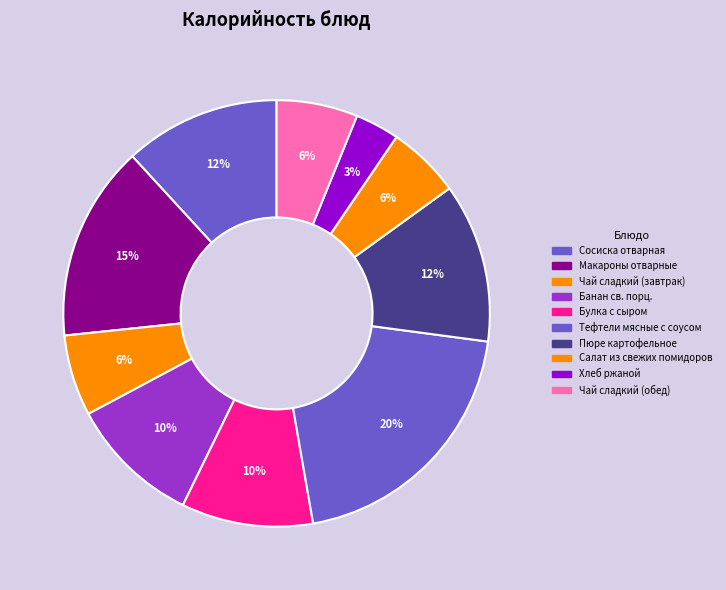

What is the ratio of the value at Пюре картофельное to the value at Чай сладкий (завтрак)?

2.0